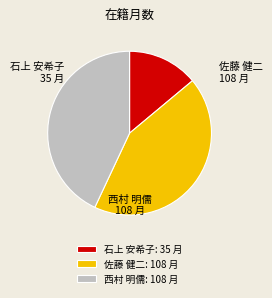

Is it true that 佐藤 健二 is 43% of the pie?

True